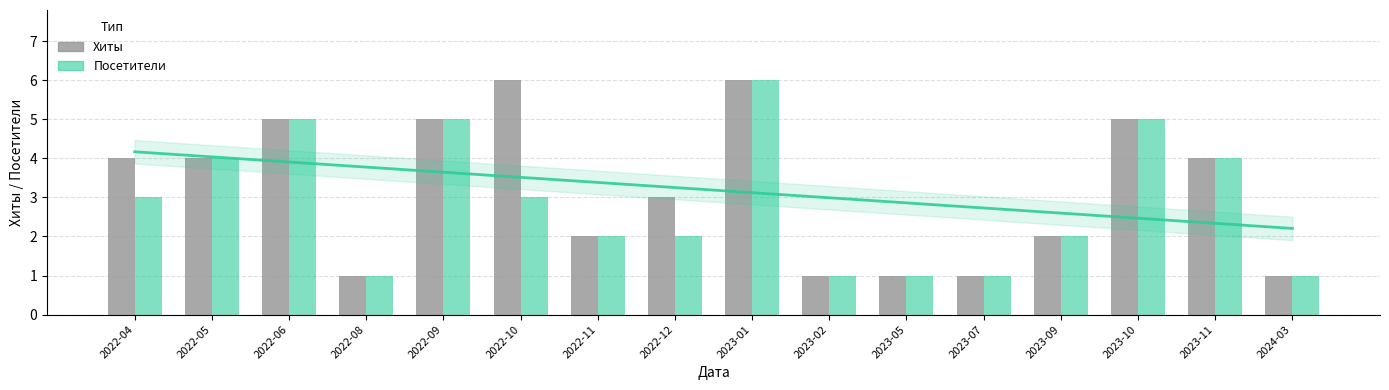

What is the label of the 4th bar from the left?

2022-08